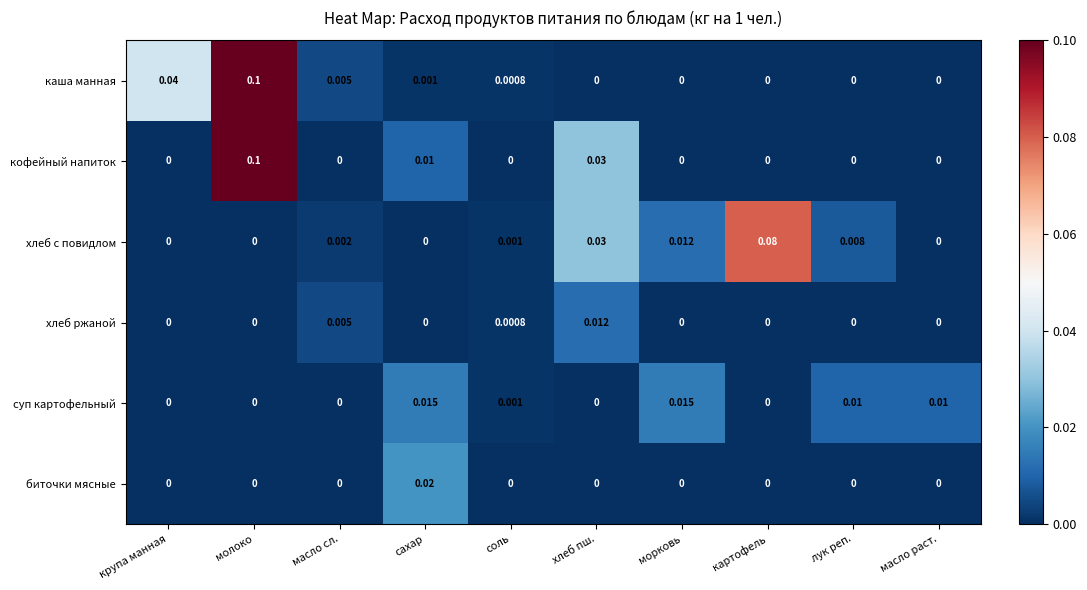

At which label does каша манная reach its peak?

молоко